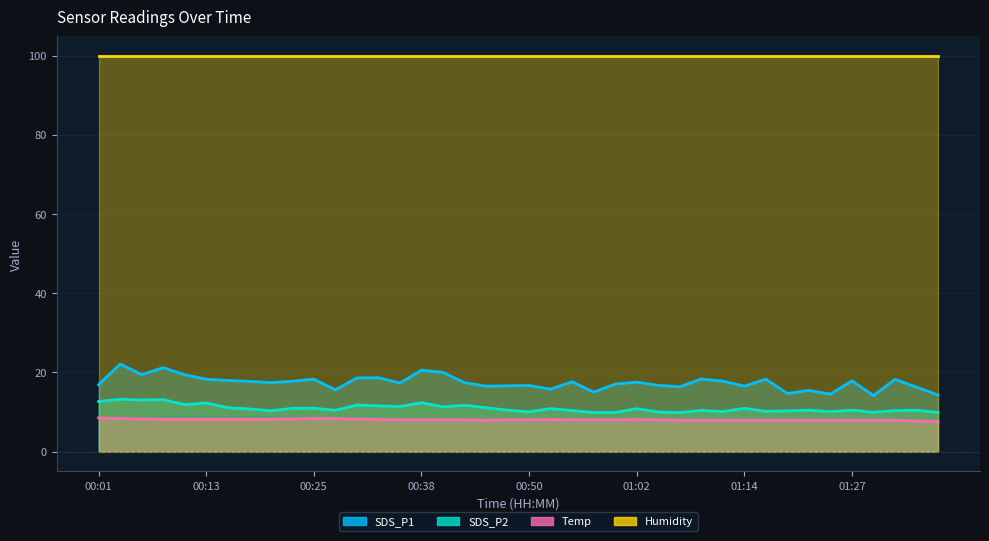

What is the value of the SDS_P2 point at the 7th from the left?

11.1